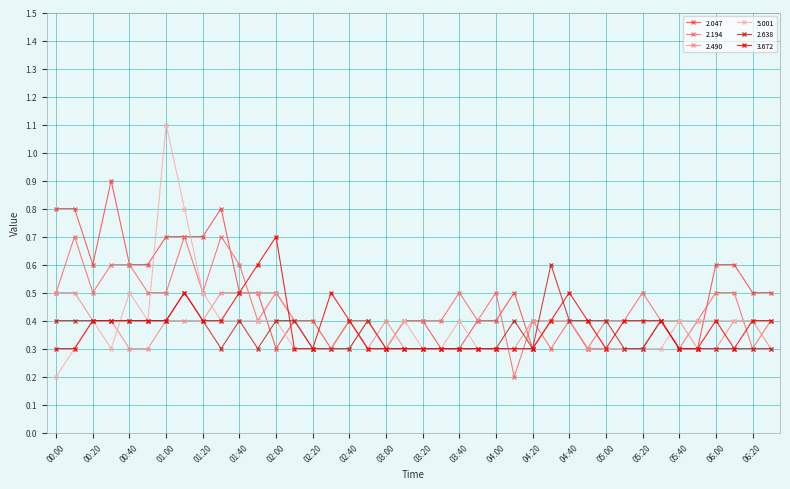

Count the 2.047 values in the range 0 to 1.

40